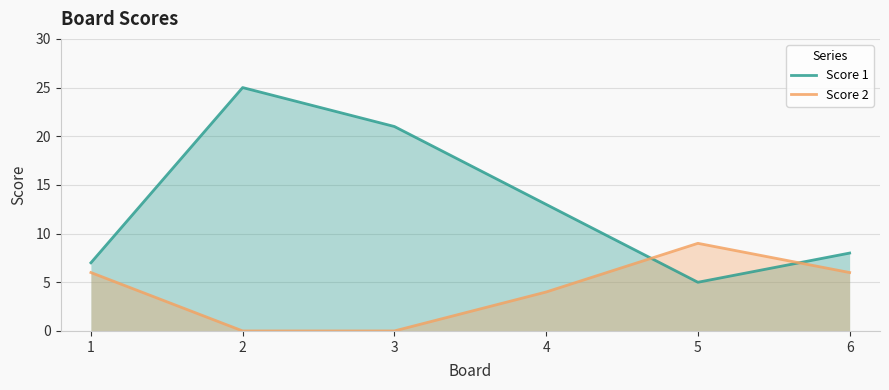

What is the total value across all series at 5?

14